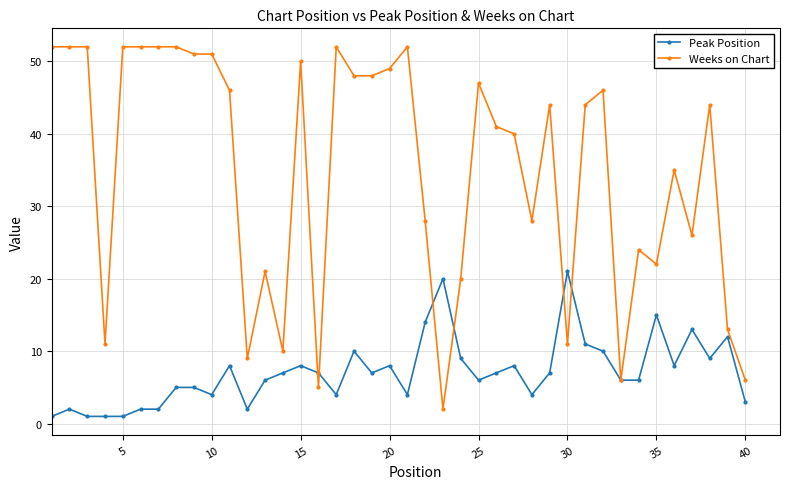

Which series has the largest total across all categories?

Weeks on Chart